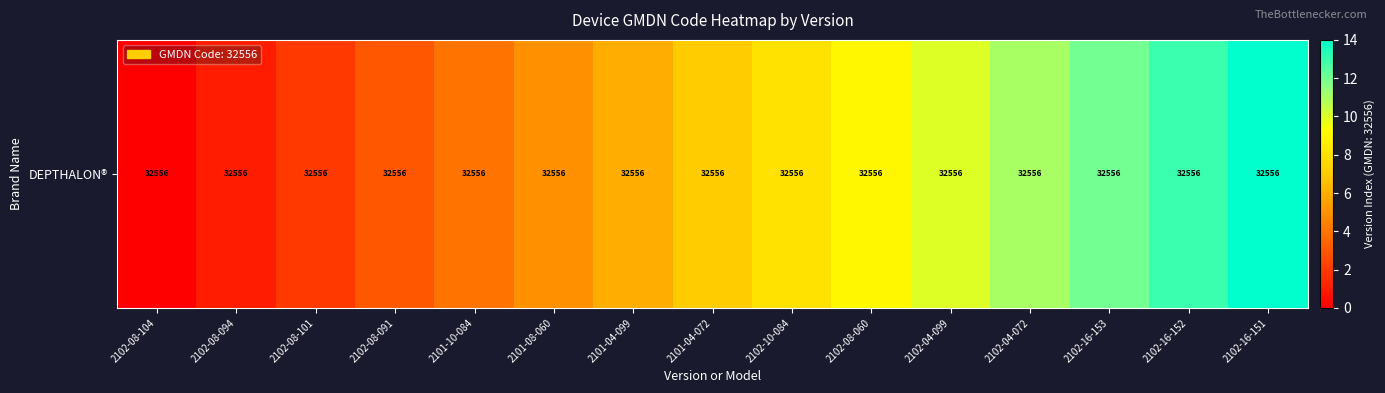

What value does the data have at 2102-16-152, to the nearest 10?

10